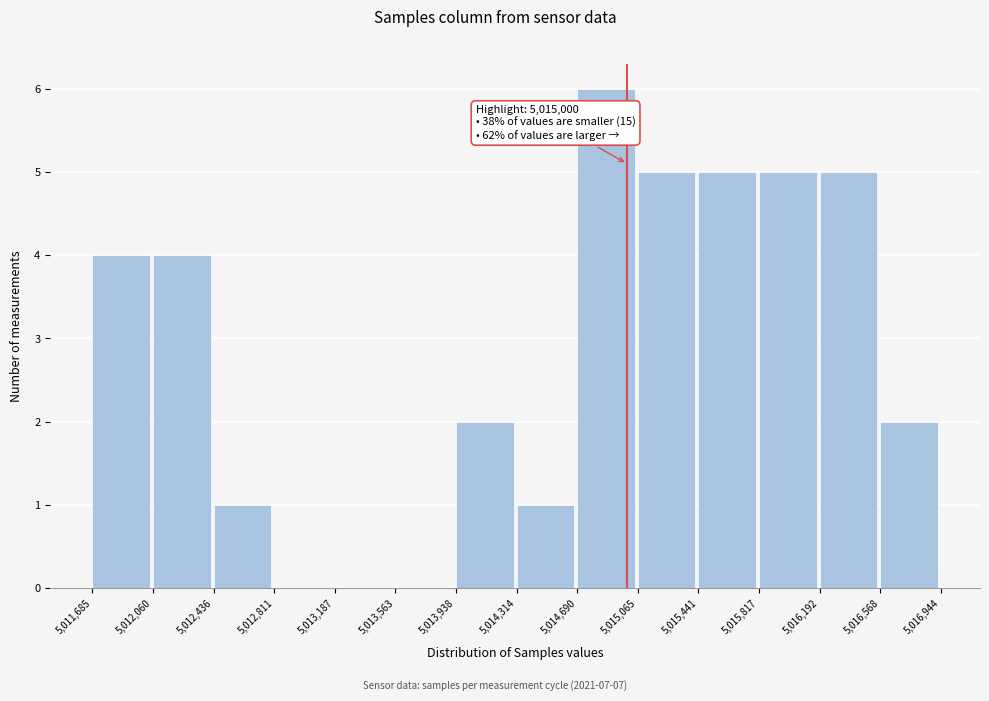

Which range on the x-axis has the tallest bar?

5,014,690 to 5,015,065